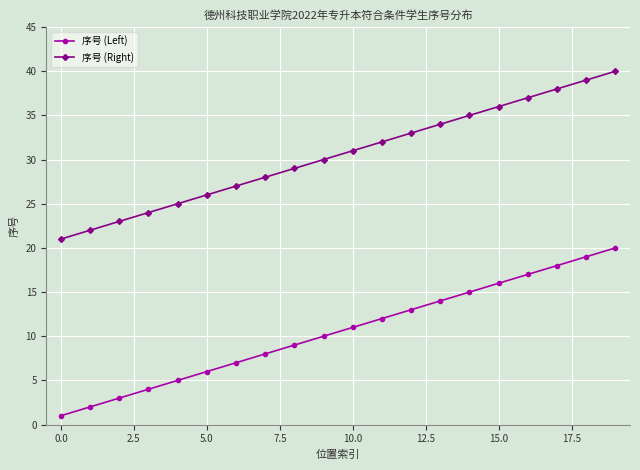

Does the chart display data point markers on the line(s)?

Yes